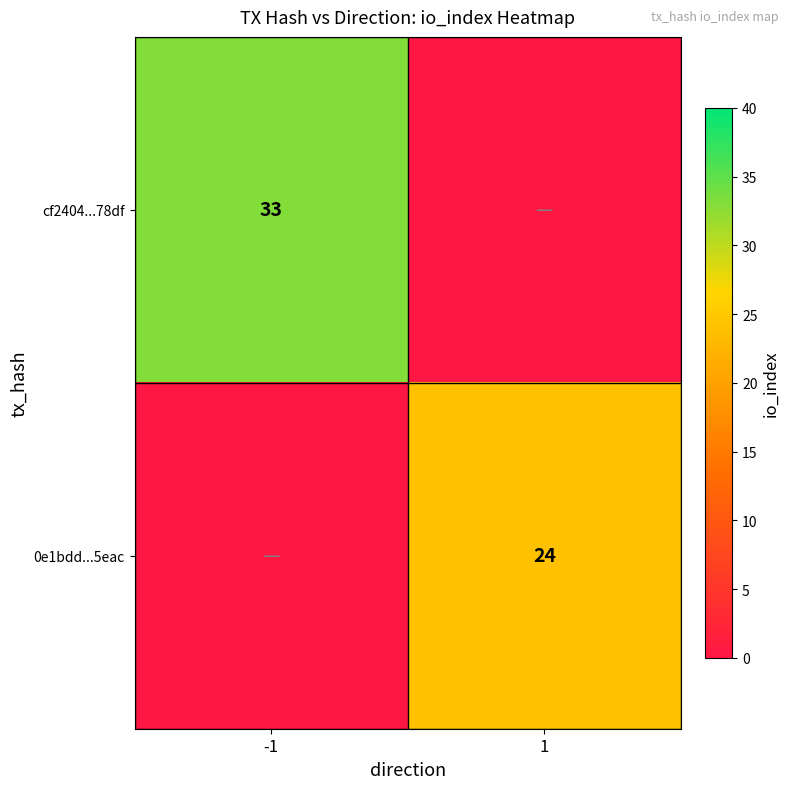

At which category does the chart reach its minimum across all series?

1